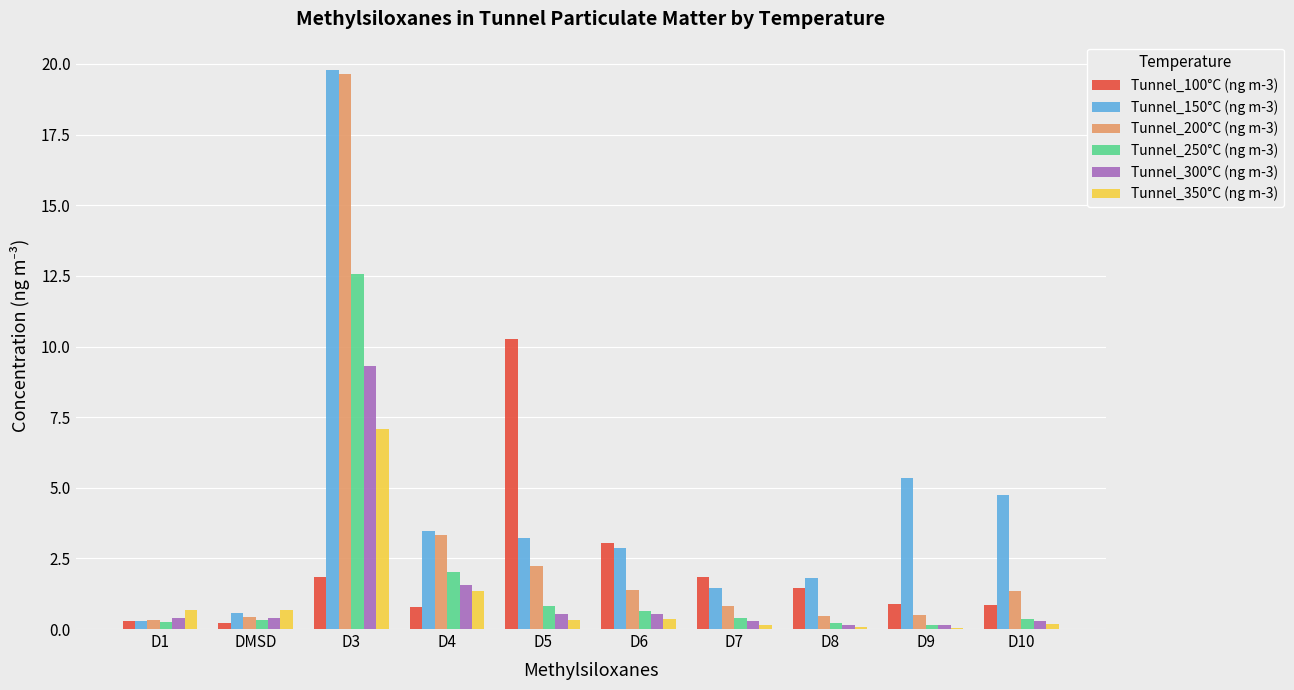

Is it true that Tunnel_150°C (ng m-3) equals 1.5 at D7?

True